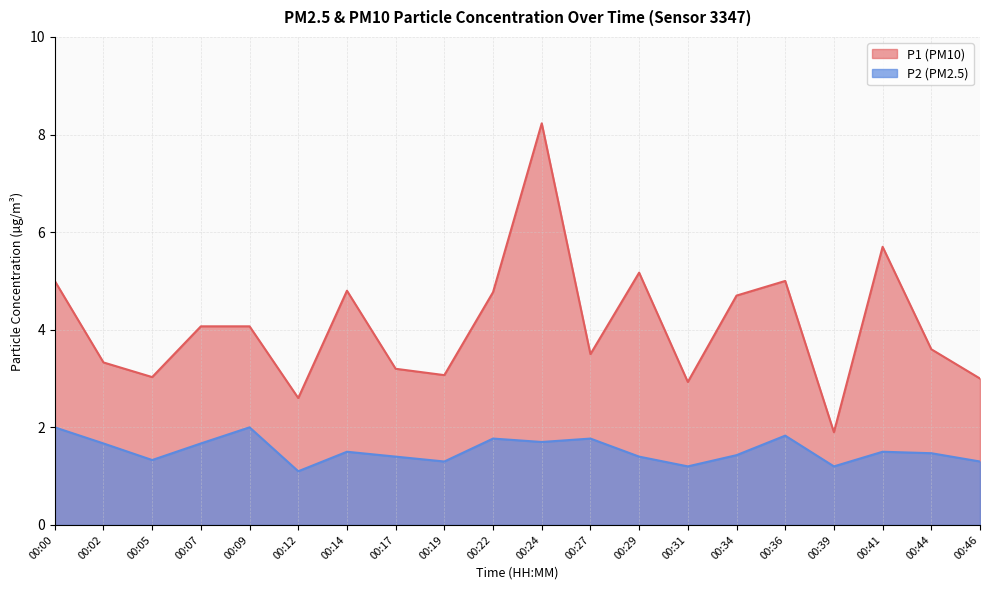

At how many categories does at least one series exceed 1?

20